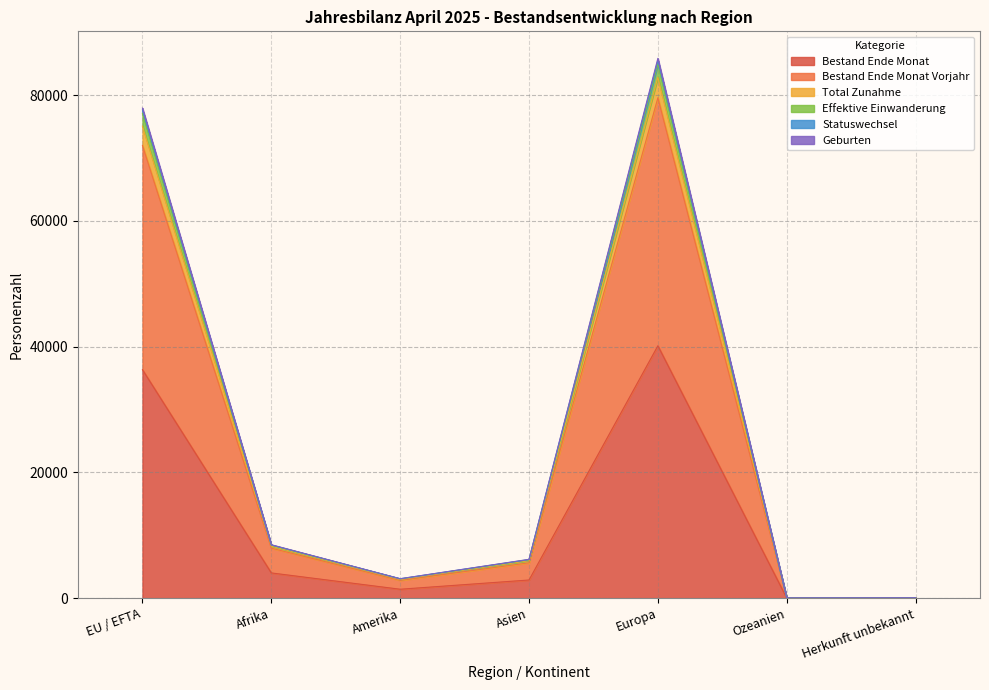

What is the difference between the highest and lowest values at Amerika?

1674